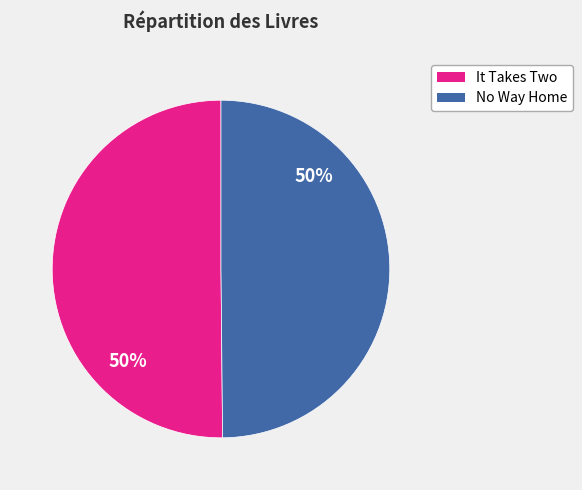

Is it true that No Way Home is 50% of the pie?

True